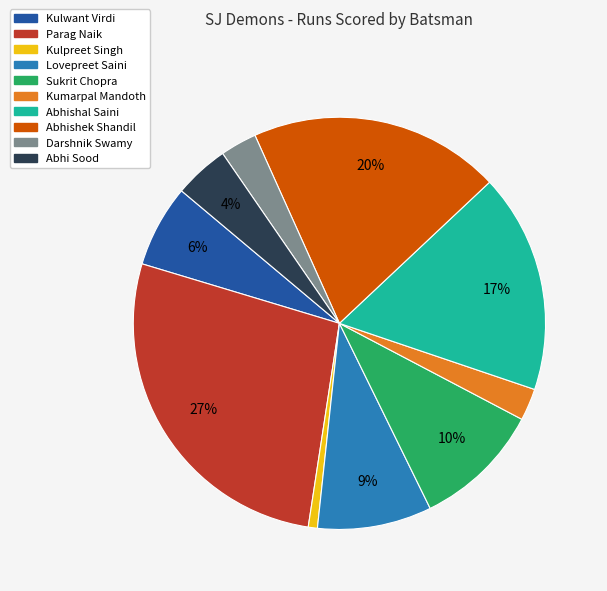

What percentage is the Abhi Sood slice, to the nearest percent?

4%